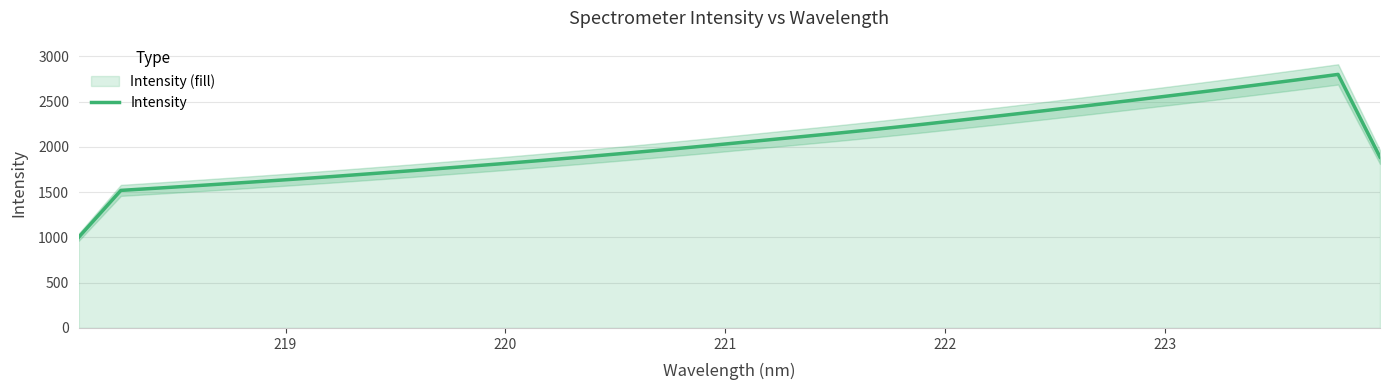

What is the minimum value for Intensity?

1003.5